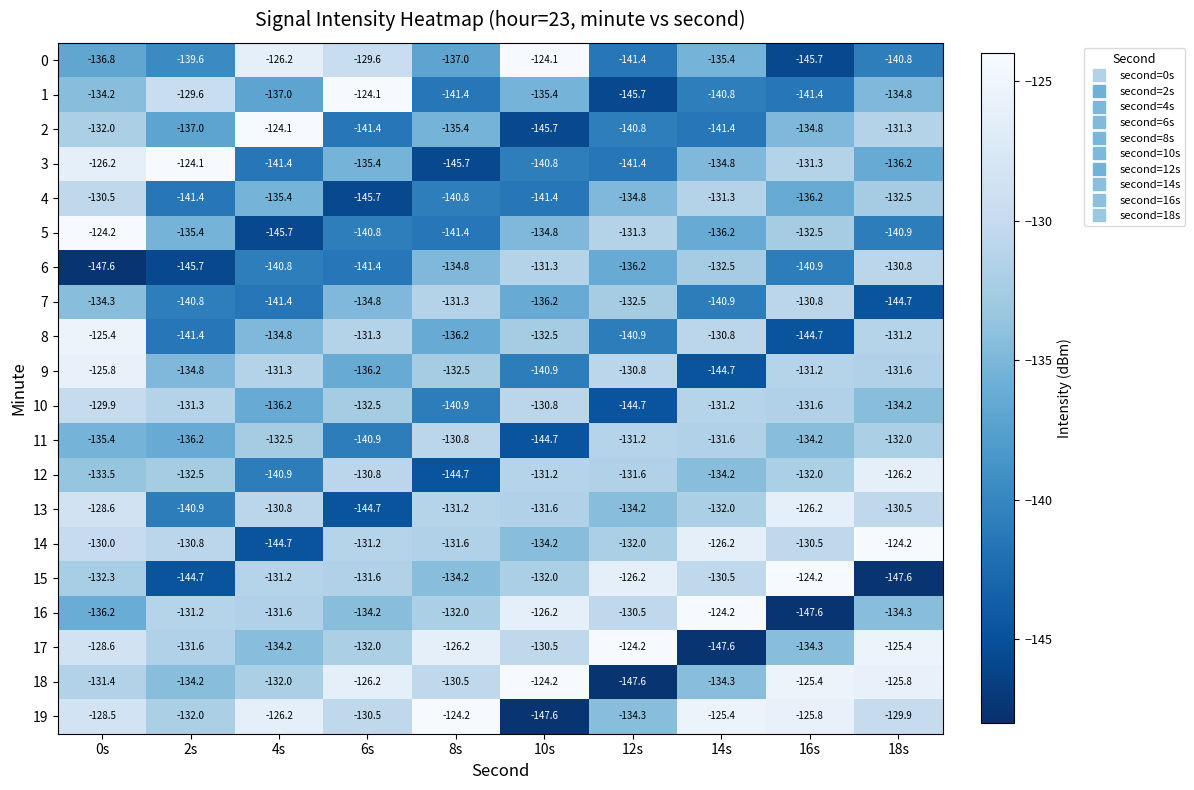

At 10s, list the series in order from largest to smallest.

0, 18, 16, 17, 10, 12, 6, 13, 15, 8, 14, 5, 1, 7, 3, 9, 4, 11, 2, 19